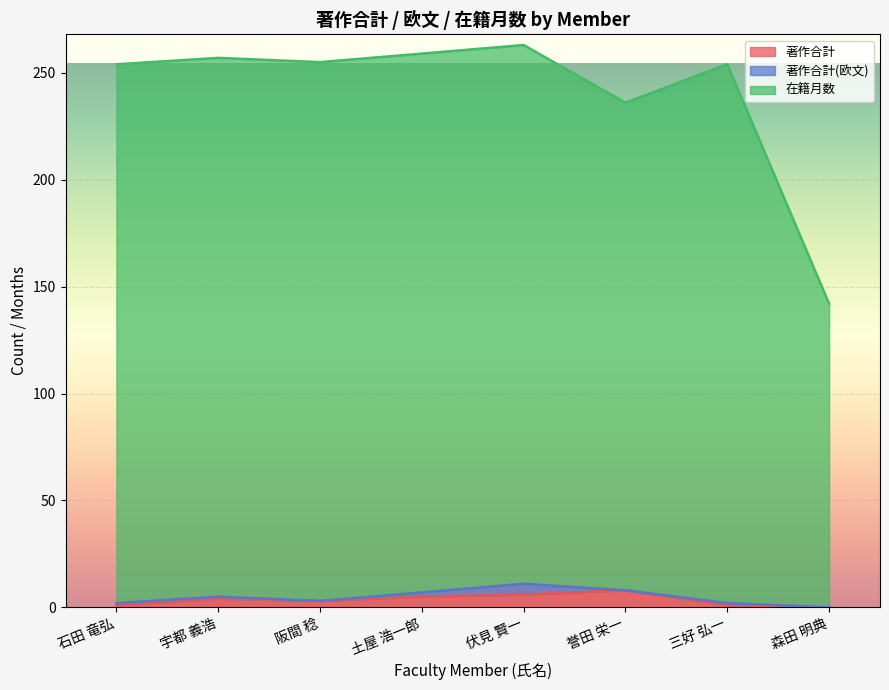

What is the difference between the second highest and second lowest values in the 在籍月数 series?

23